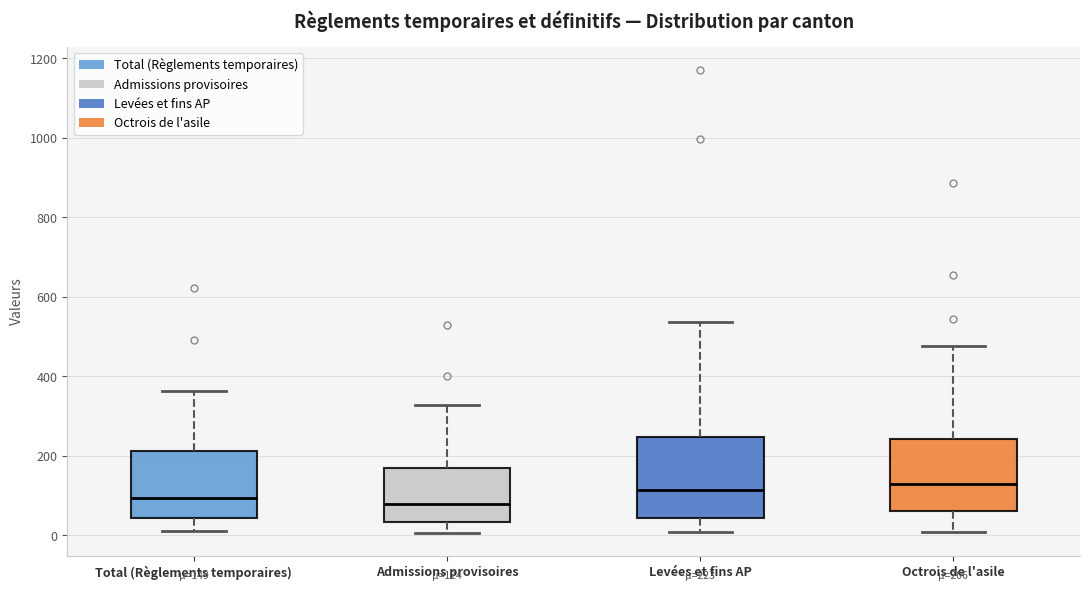

Which box is the tallest, from its lower edge to its upper edge?

Levées et fins AP